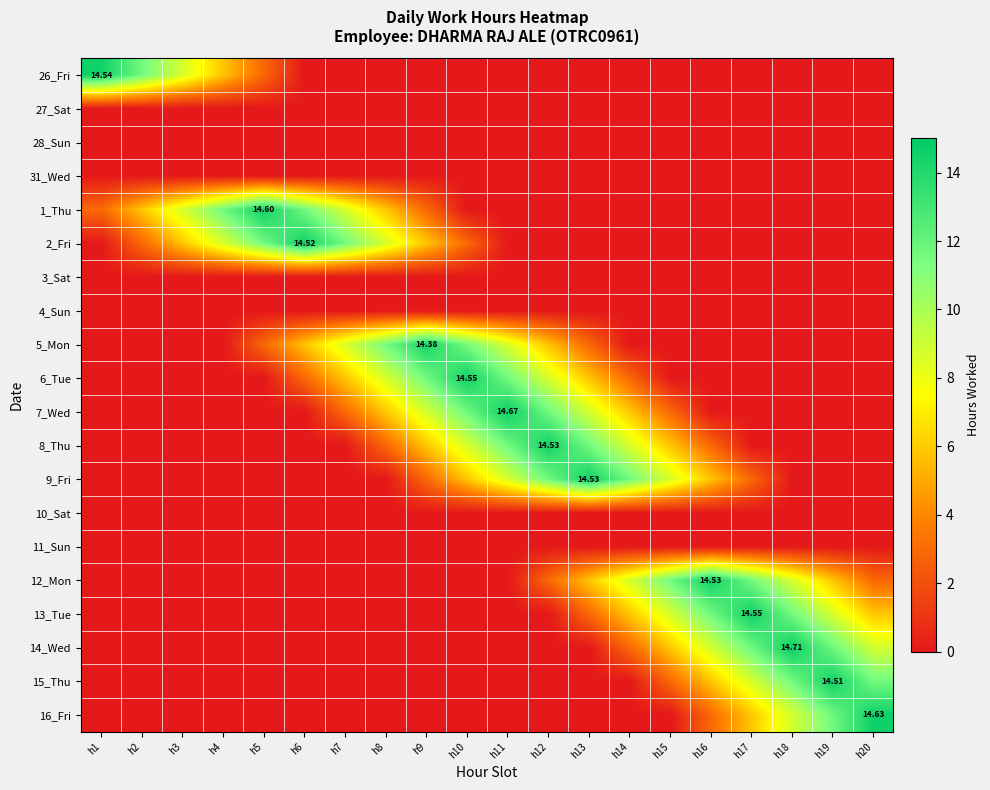

What is the greatest value displayed?

14.7